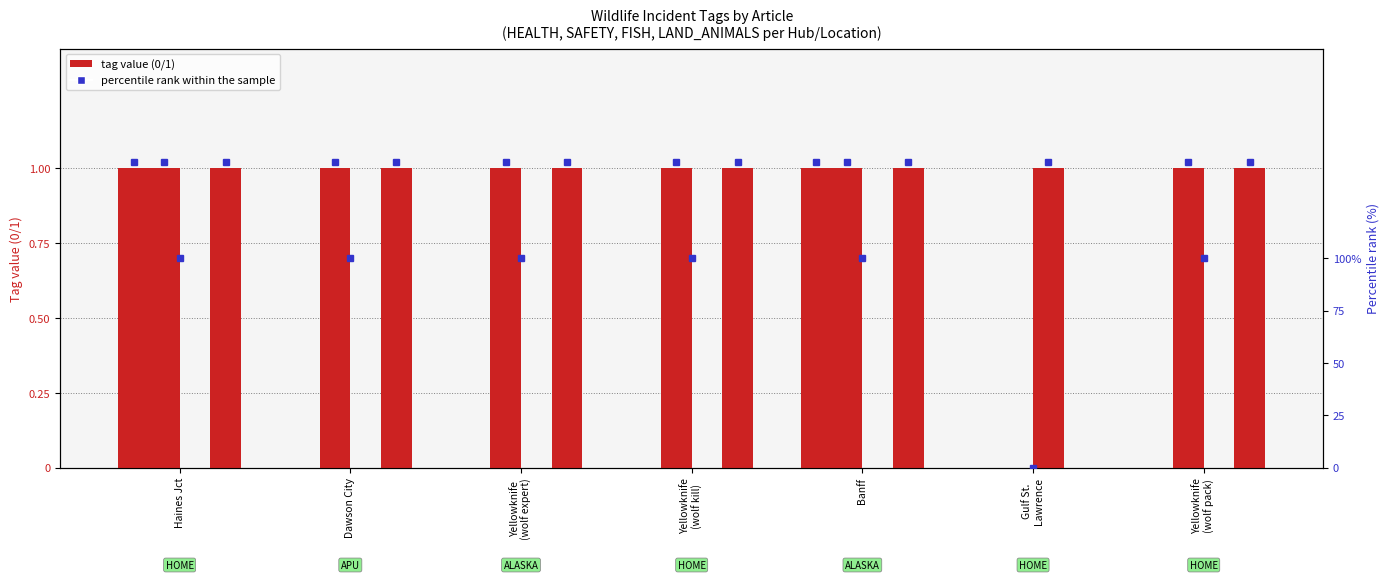

Between Banff and Yellowknife
(wolf pack), which series saw the biggest shift?

HEALTH